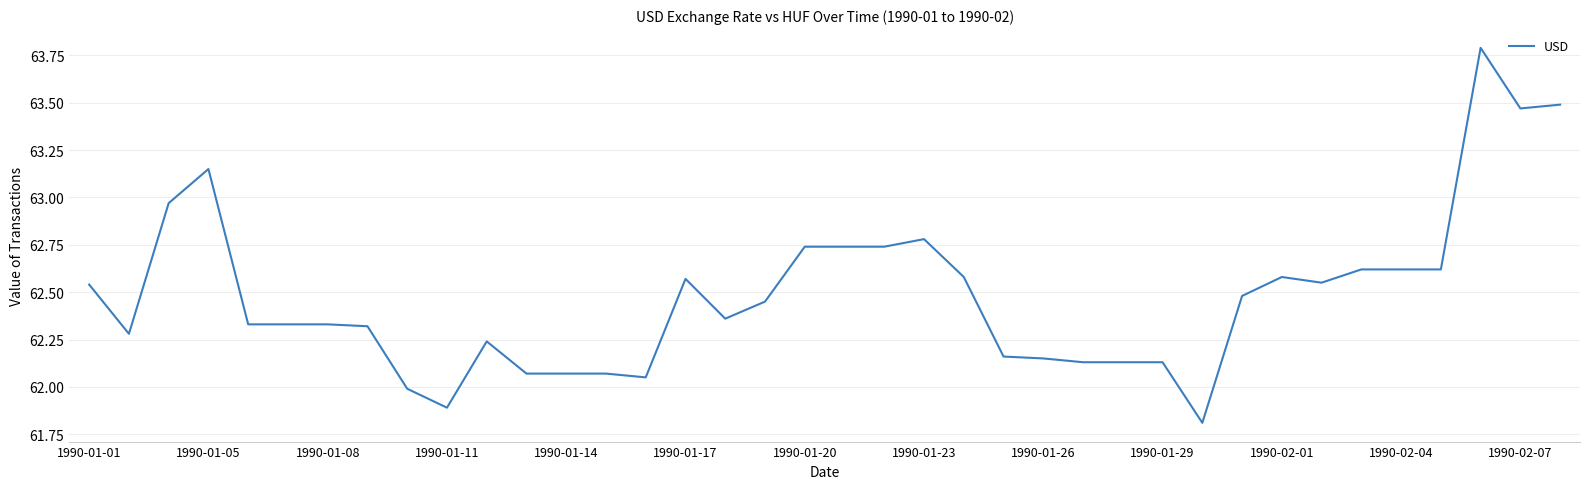

What is the difference between the maximum and minimum values?

2.0